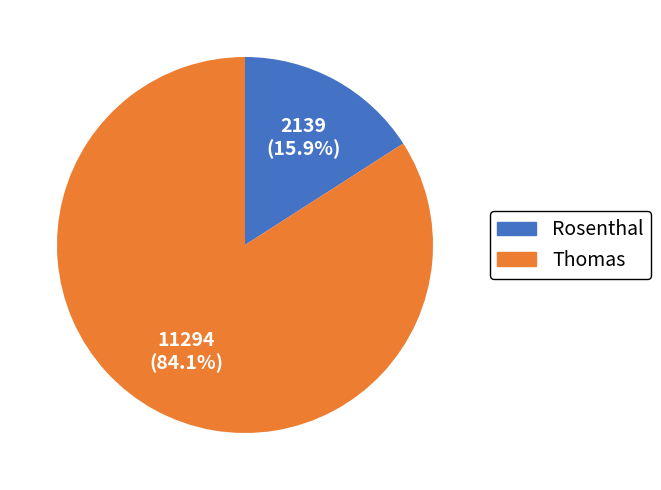

Do Thomas and Rosenthal together represent more than half of the pie?

Yes